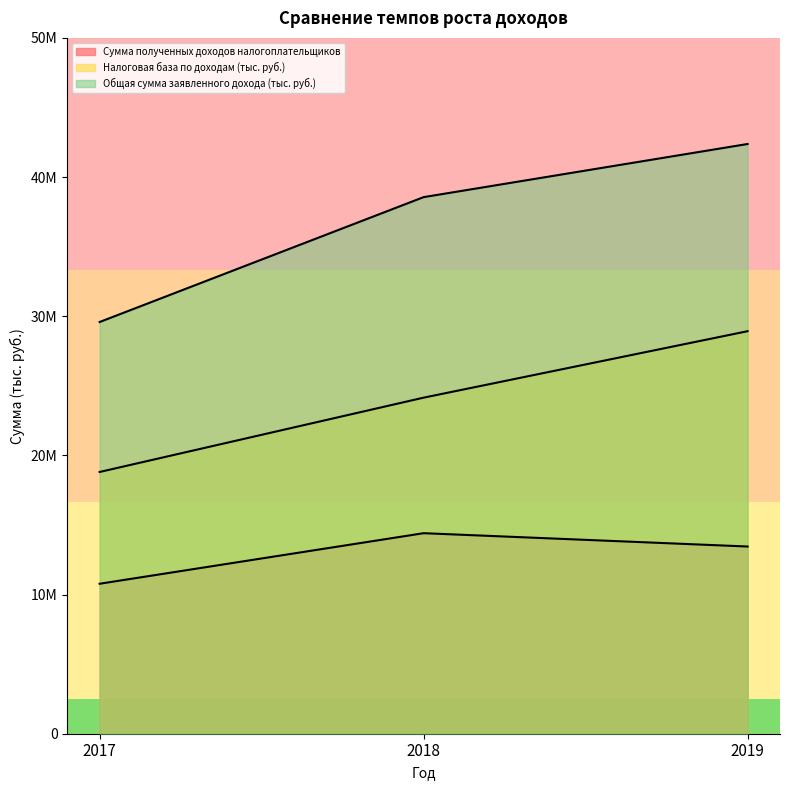

What is the value of the Сумма полученных доходов налогоплательщиков point at the 2nd from the left?

14409311